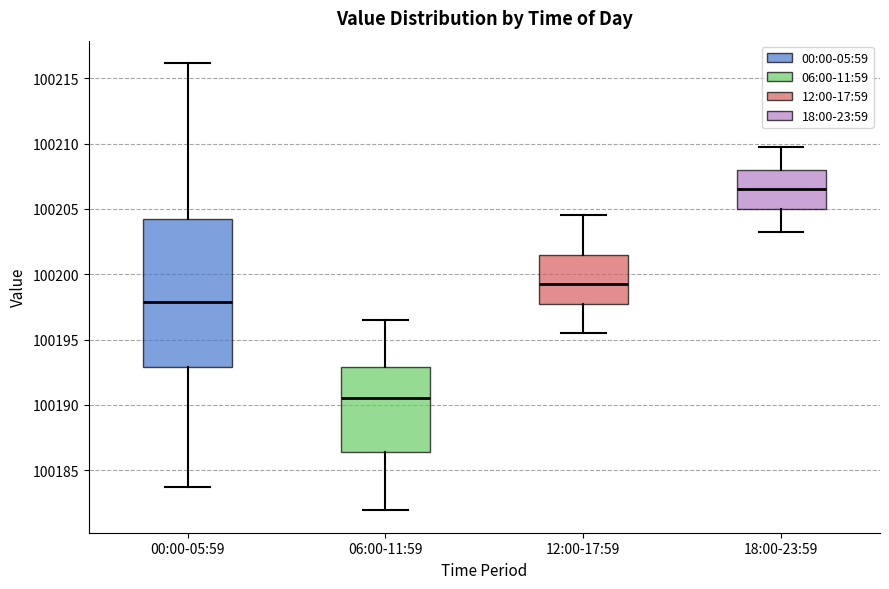

Where does the upper whisker of the box for 18:00-23:59 end on the y-axis? The values are not printed on the chart, so give them approximately, as read against the axis.

100210.0